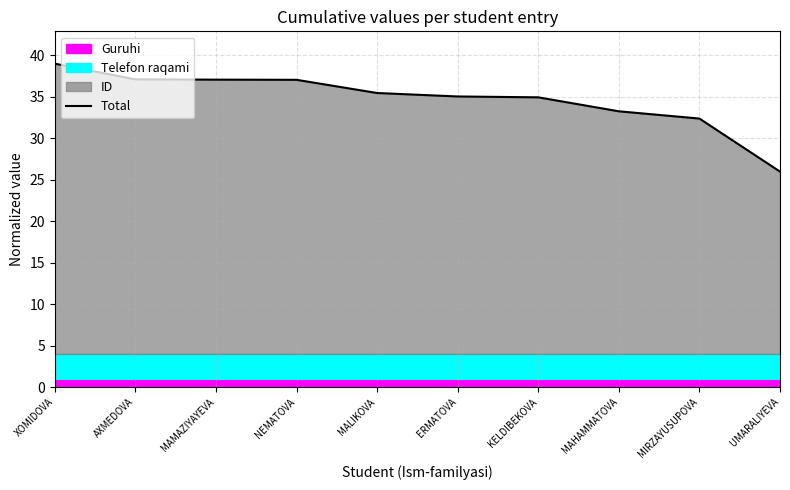

How many lines are shown in the chart?

1